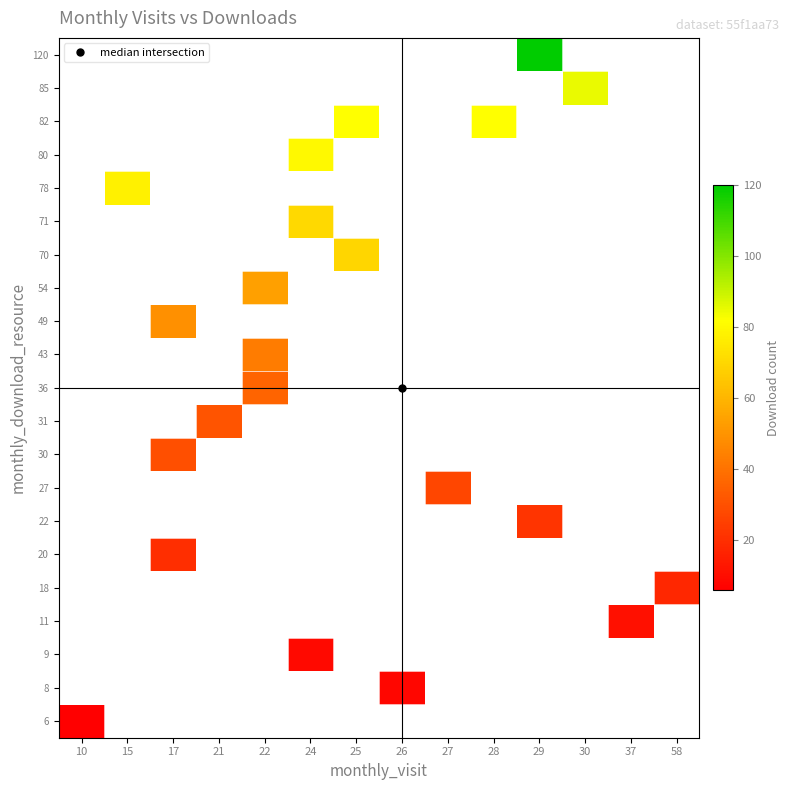

How many distinct data groups are displayed?

21